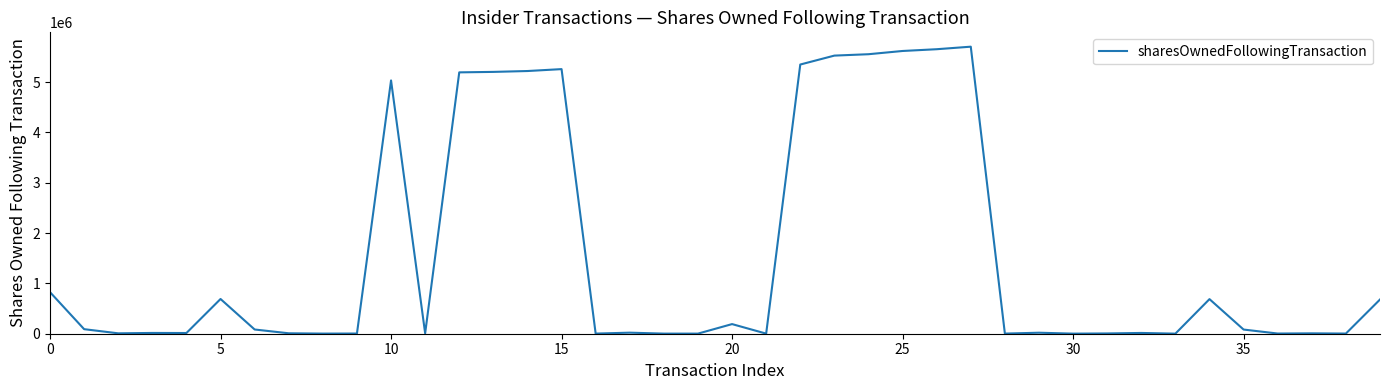

What is the greatest value displayed?

5704492